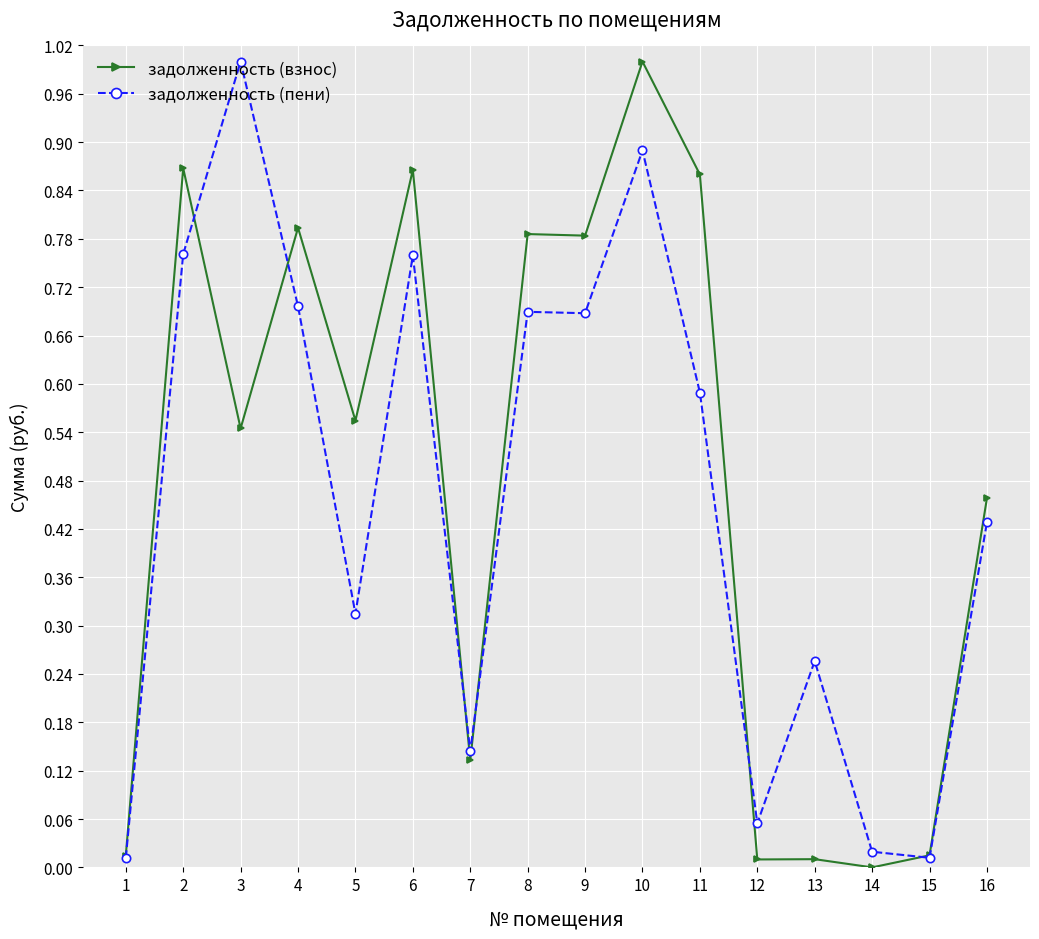

Rank the series at 9 from lowest to highest value.

задолженность (пени), задолженность (взнос)